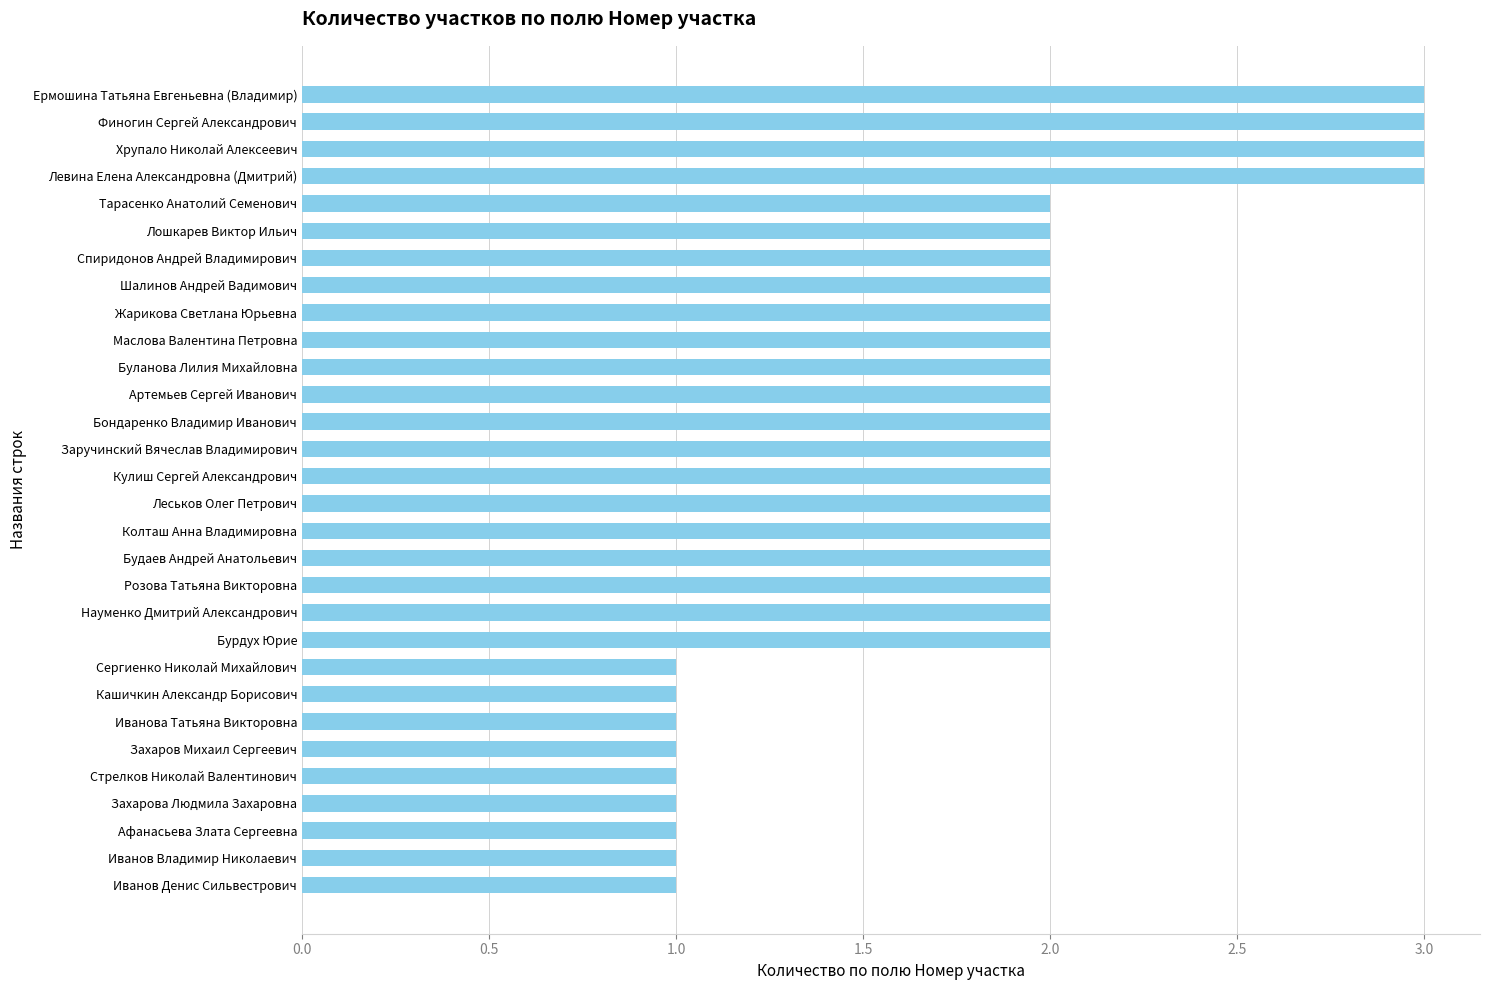

What is the maximum value shown in the chart?

3